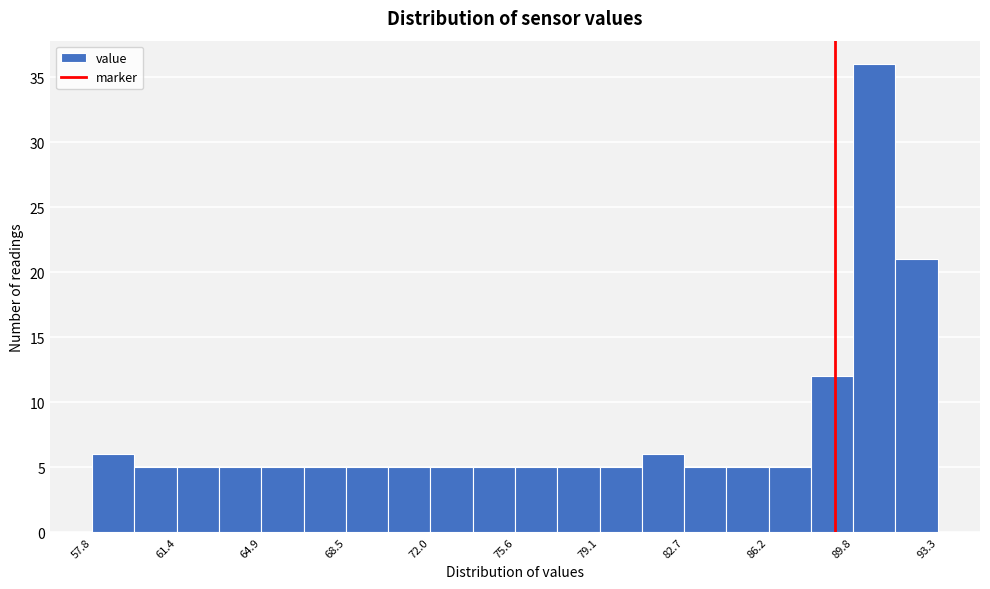

Around what value on the x-axis is the tallest bar? Give the approximate position of its centre, as read against the axis.

90.5